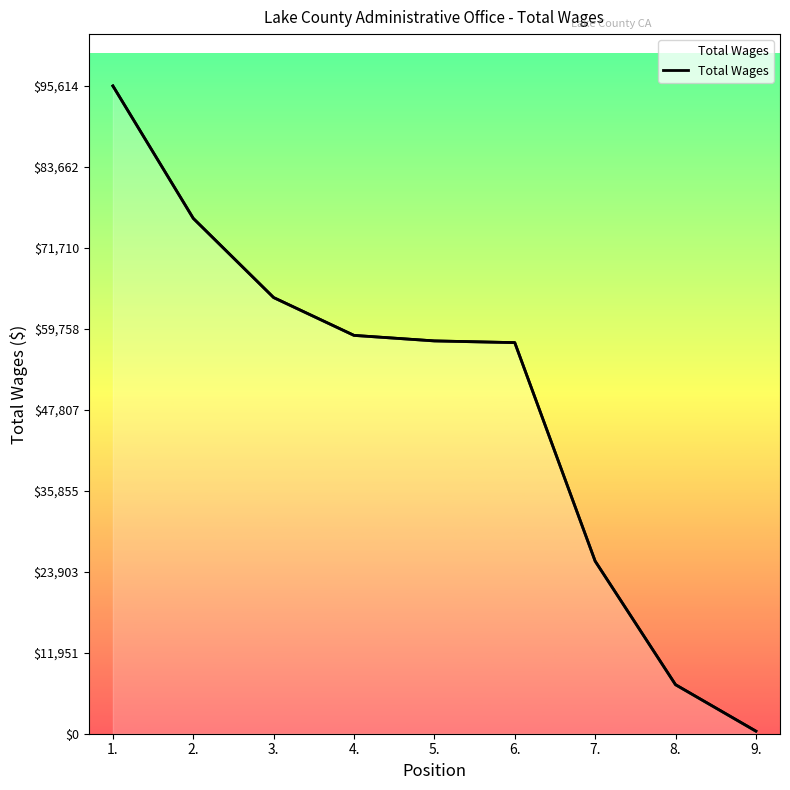

Rank the categories by value from lowest to highest.

9., 8., 7., 6., 5., 4., 3., 2., 1.